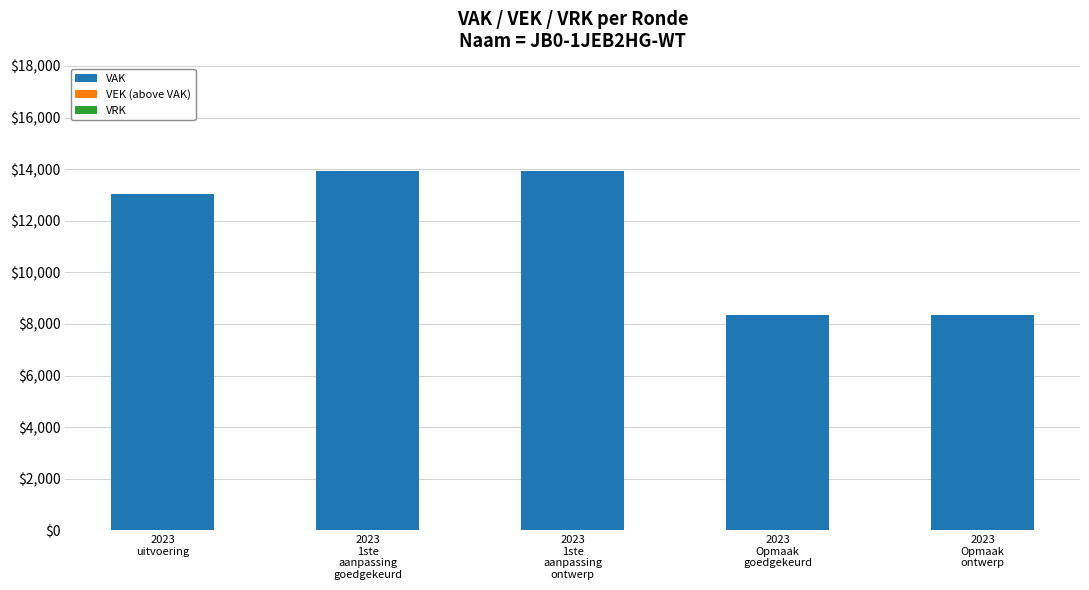

What is the value of the 3rd bar from the left?

13914